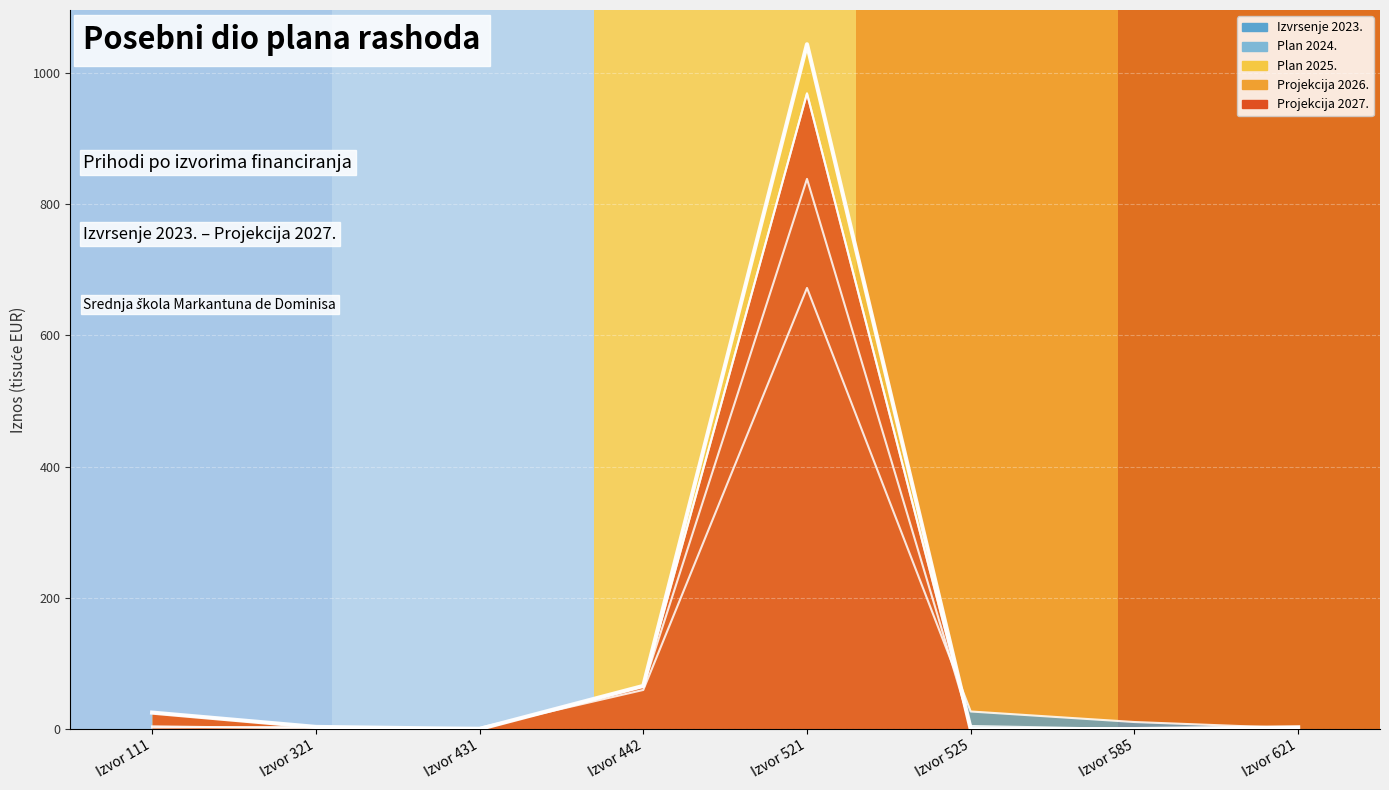

Does the chart display data point markers on the line(s)?

No